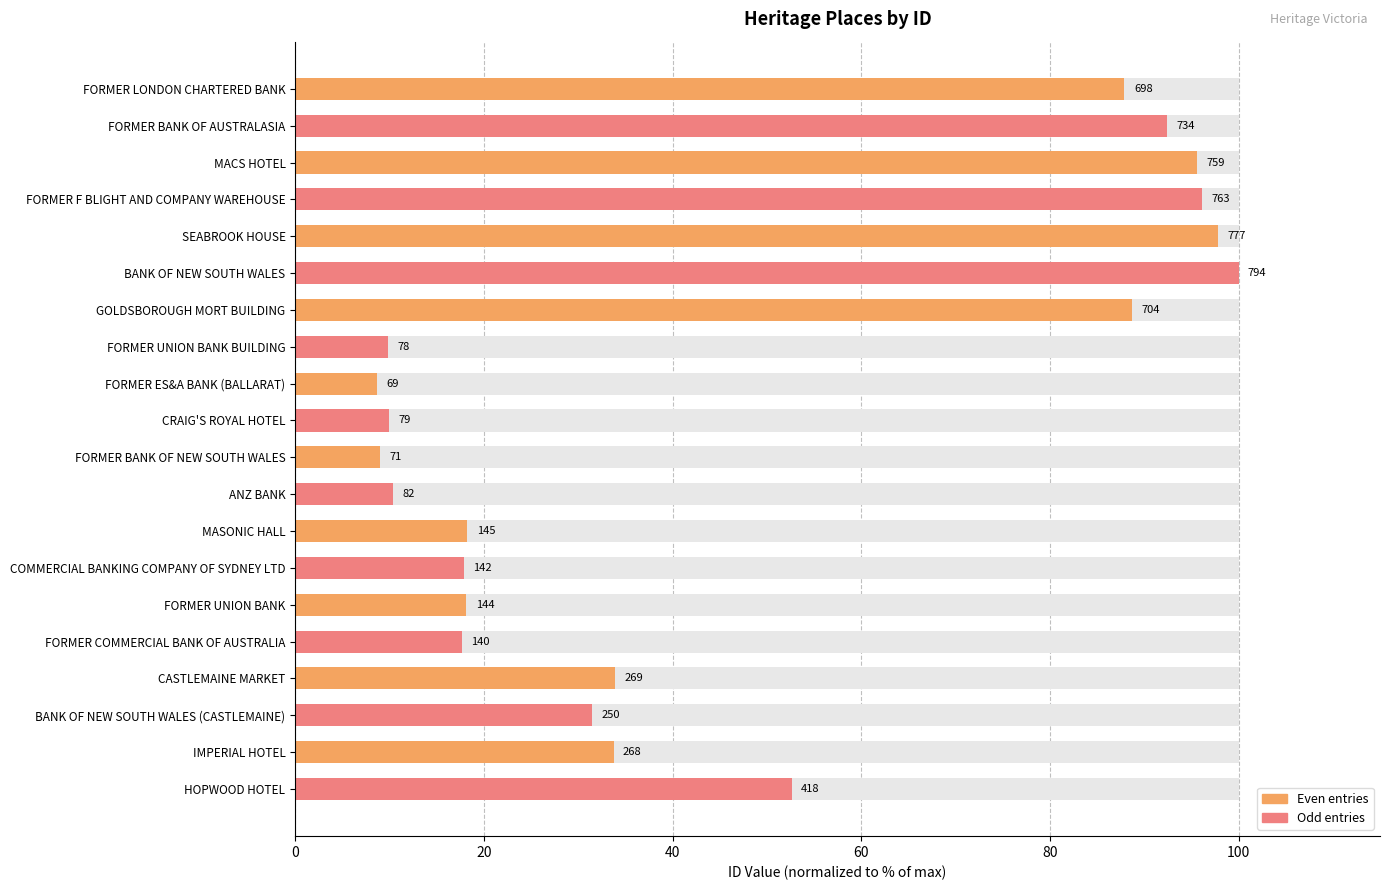

Between 16 and 8, which is larger?

16